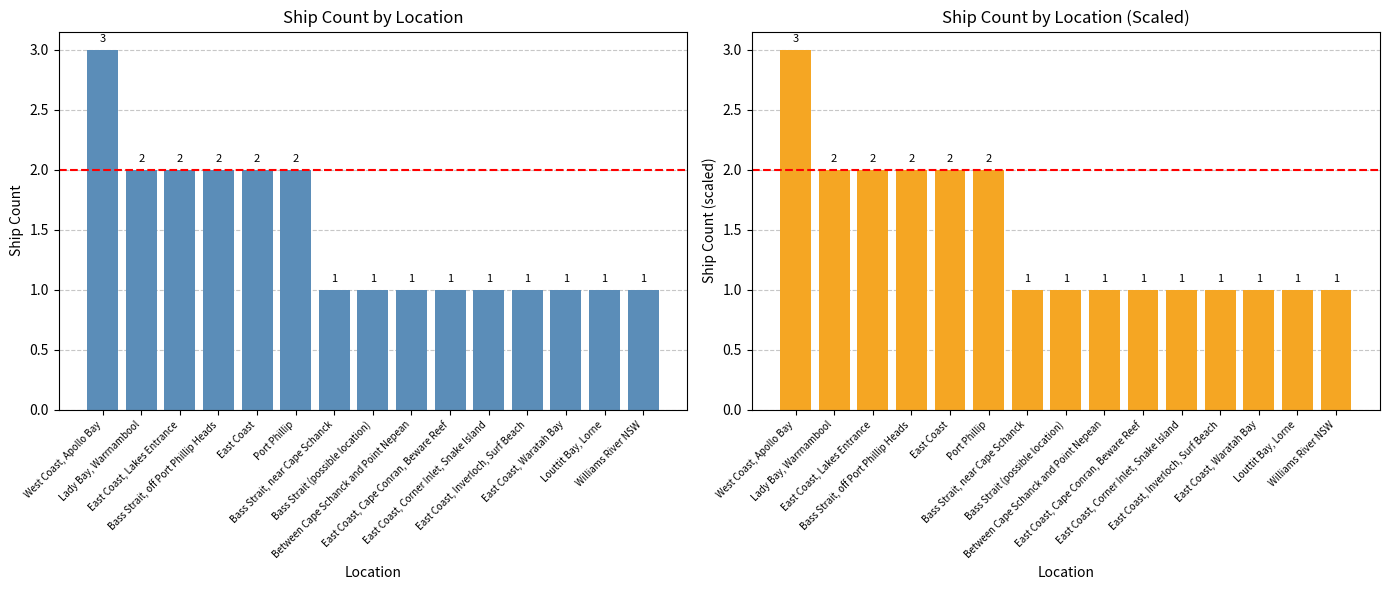

What is the sum of all values?

22